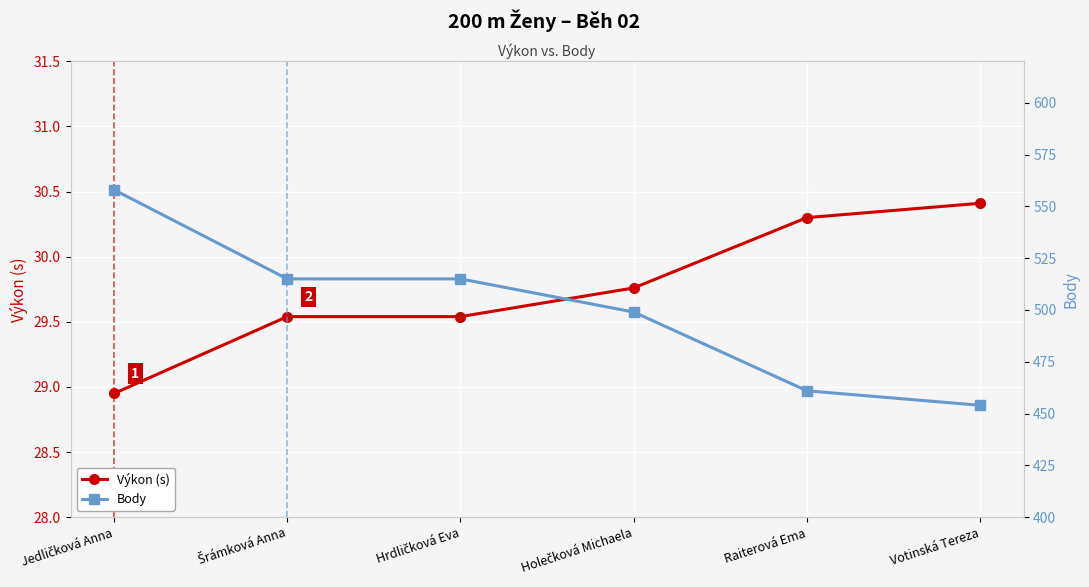

What is the total value across all series at Votinská Tereza?

484.4